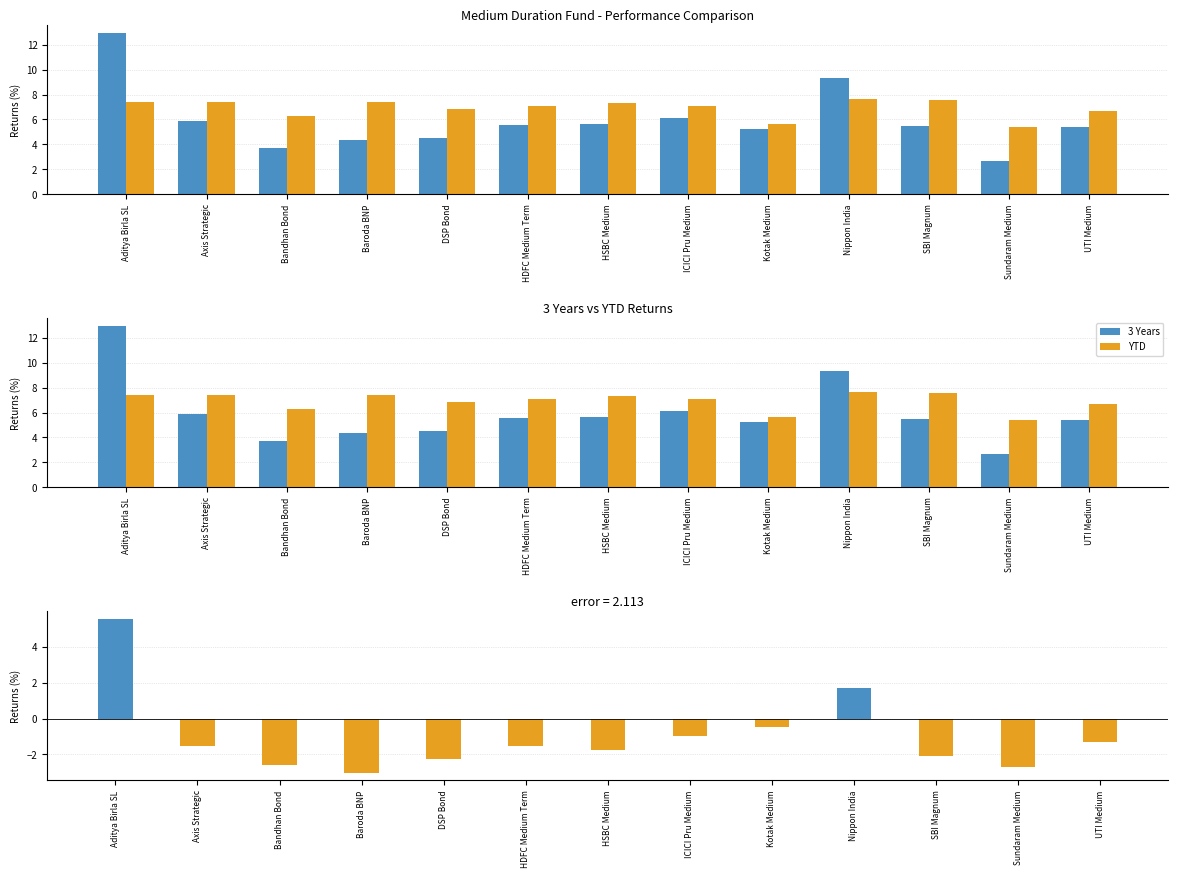

At which category does the chart reach its peak across all series?

Aditya Birla SL